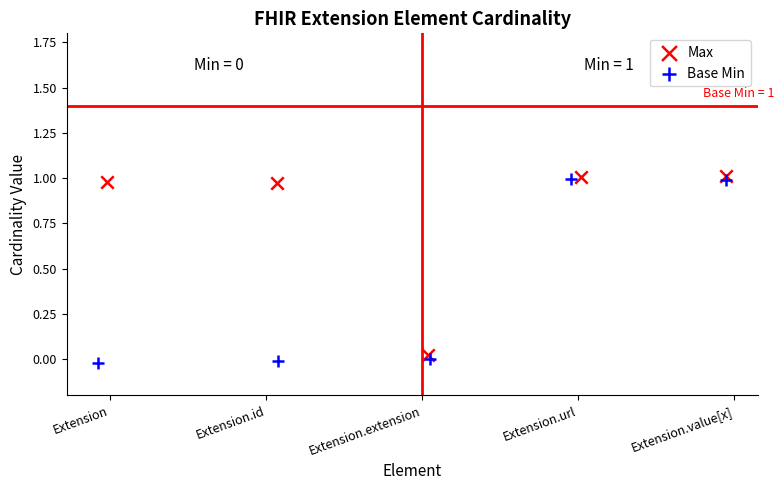

Which series has the widest spread of Y values?

Base Min